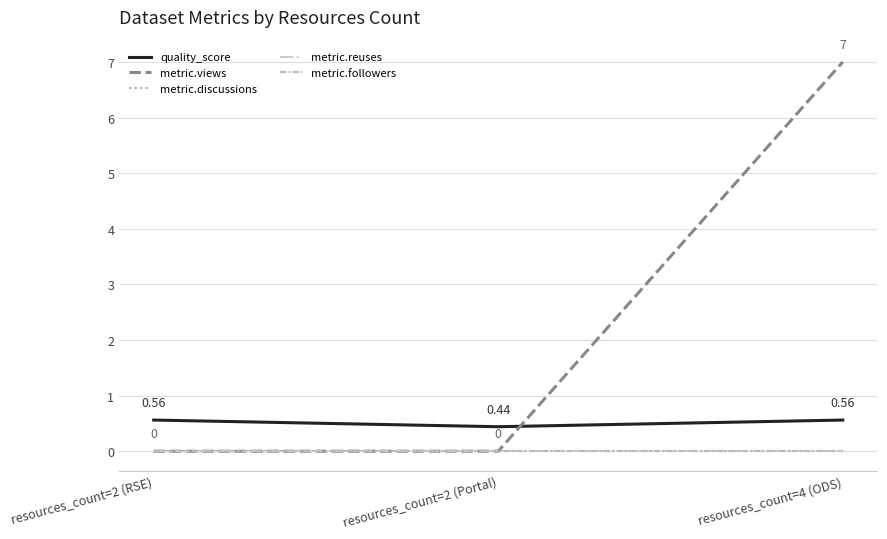

Where is quality_score nearest to the value 0?

resources_count=2 (Portal)